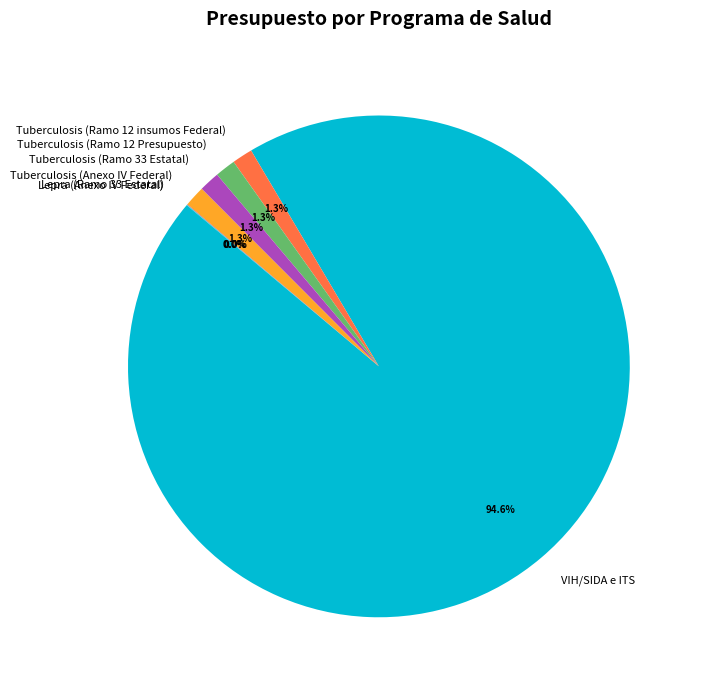

What is the largest slice in the pie chart?

VIH/SIDA e ITS